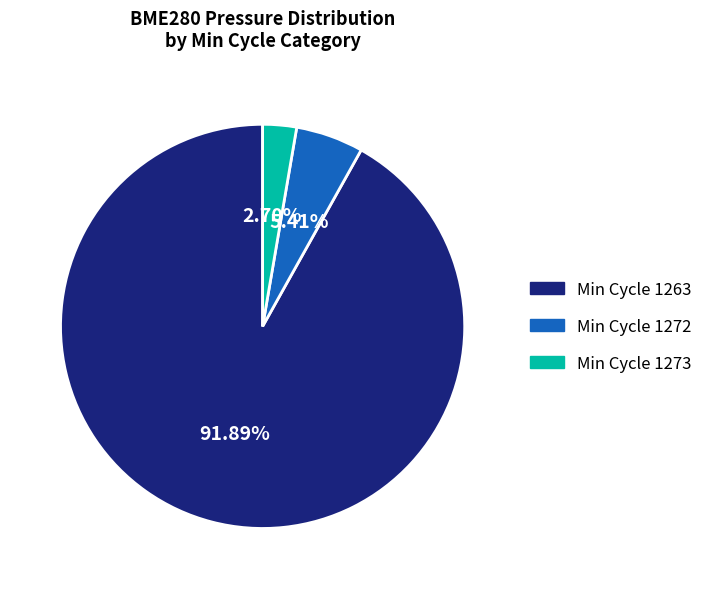

To the nearest percent, what is the average slice percentage?

33%